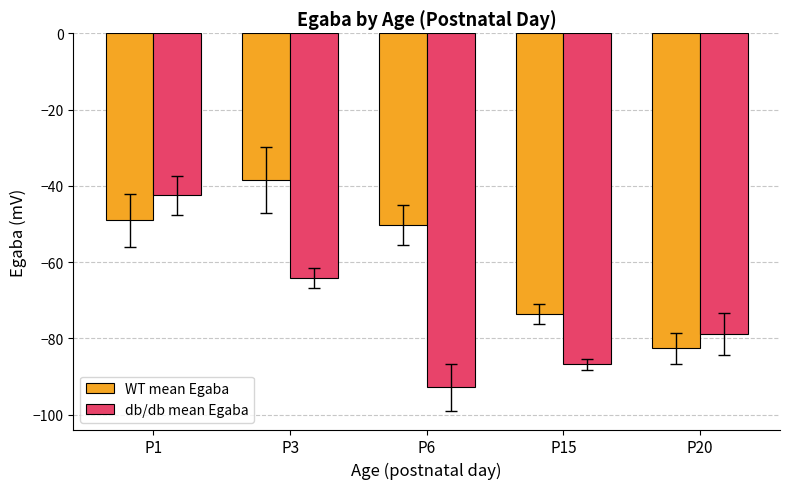

The value of WT mean Egaba at P1 is -49.0. True or false?

True